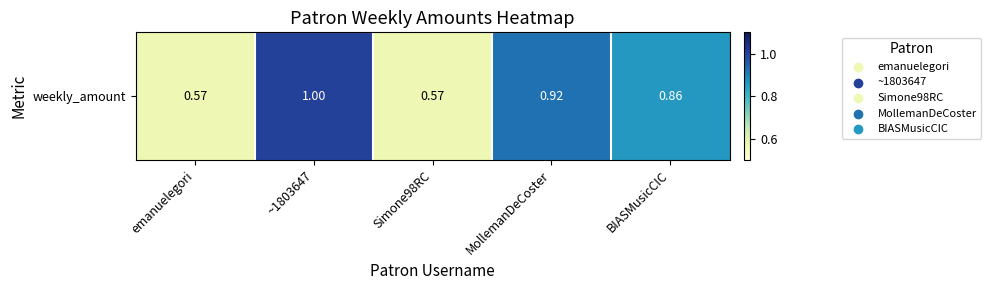

What is the difference between the values at MollemanDeCoster and ~1803647?

0.1